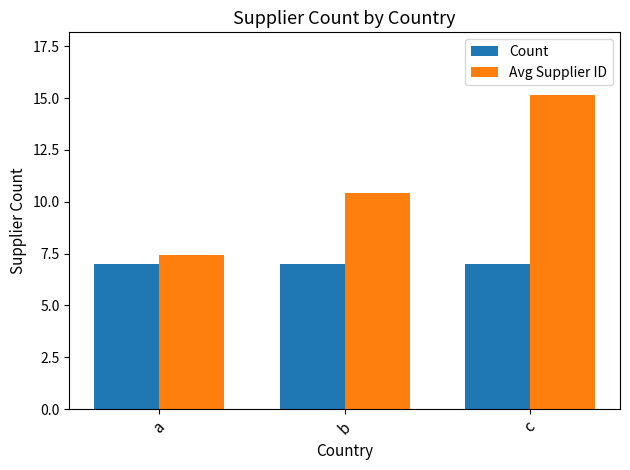

What is the maximum value shown in the chart?

15.1